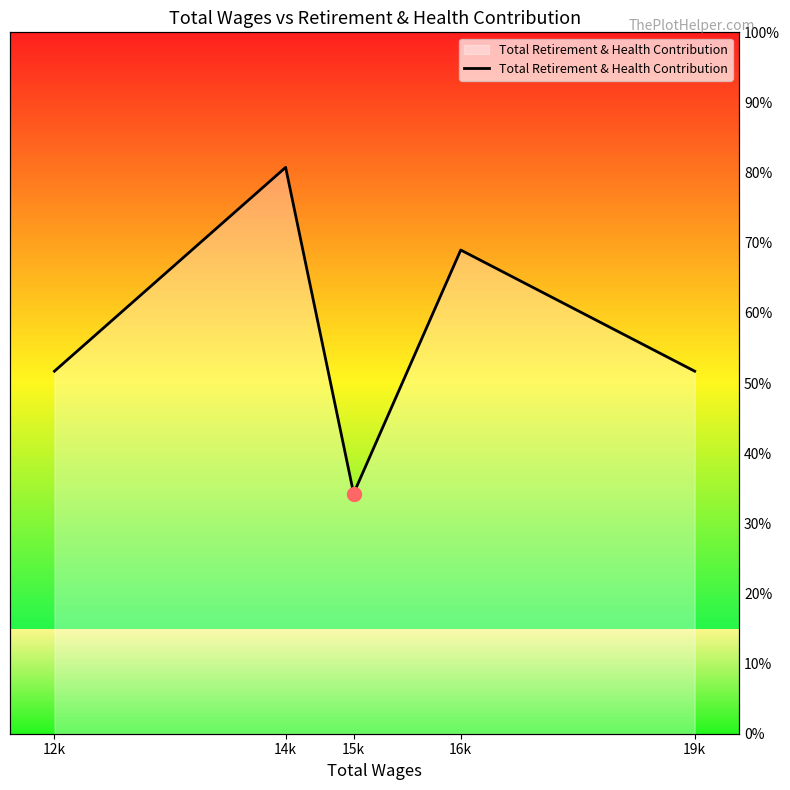

Where is the data nearest to the value 17248?

12k